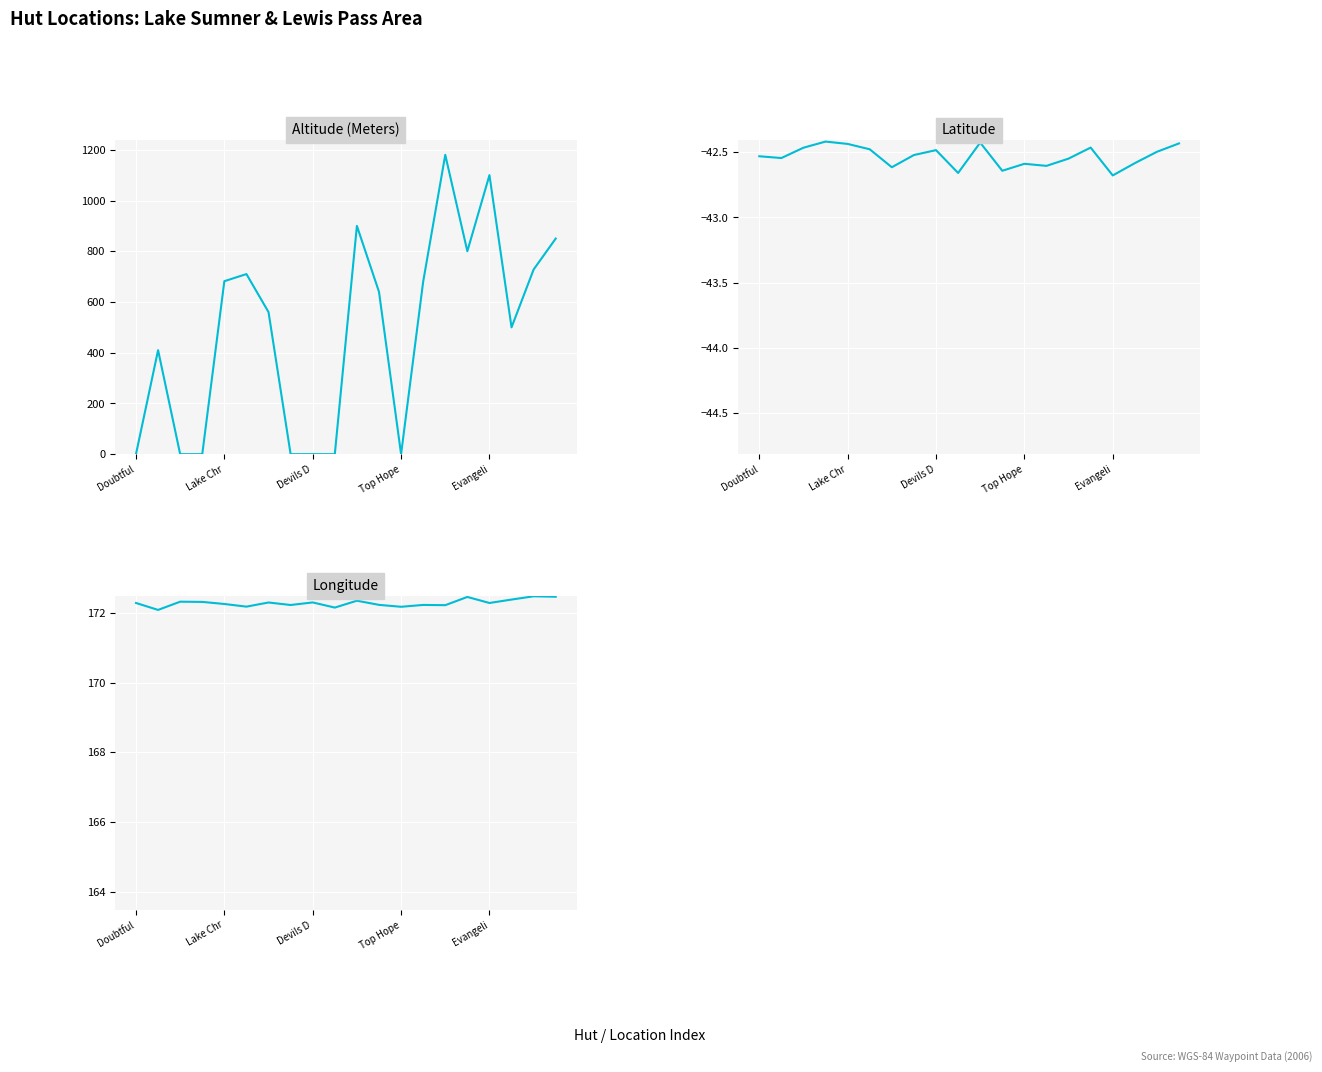

Is this an area chart (filled region under the line)?

No